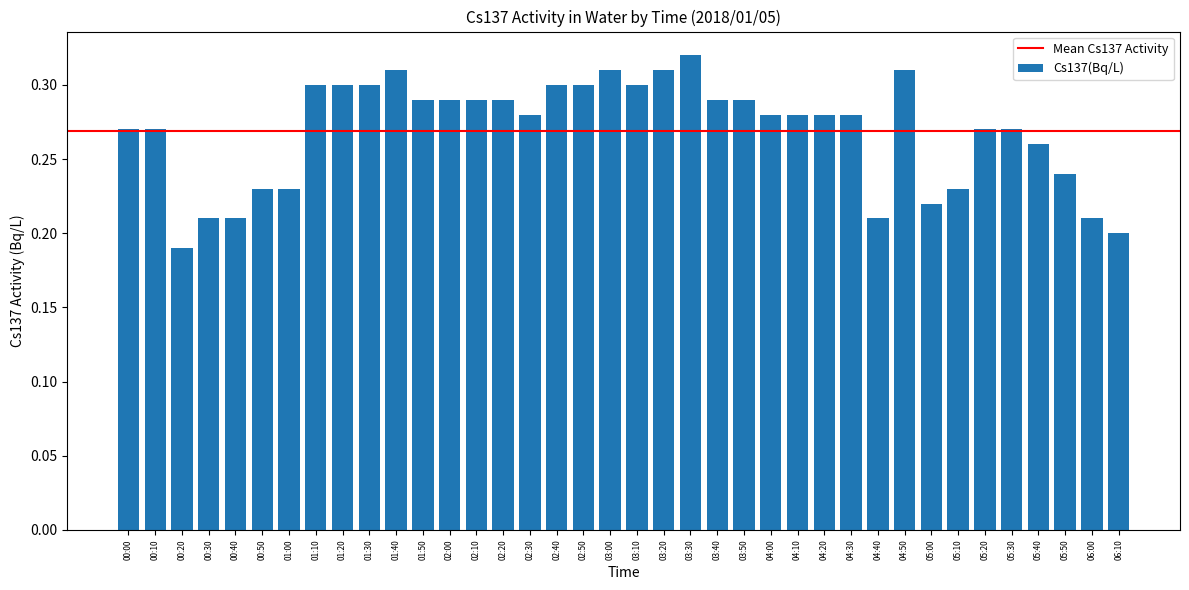

At which category does the chart reach its peak across all series?

03:30